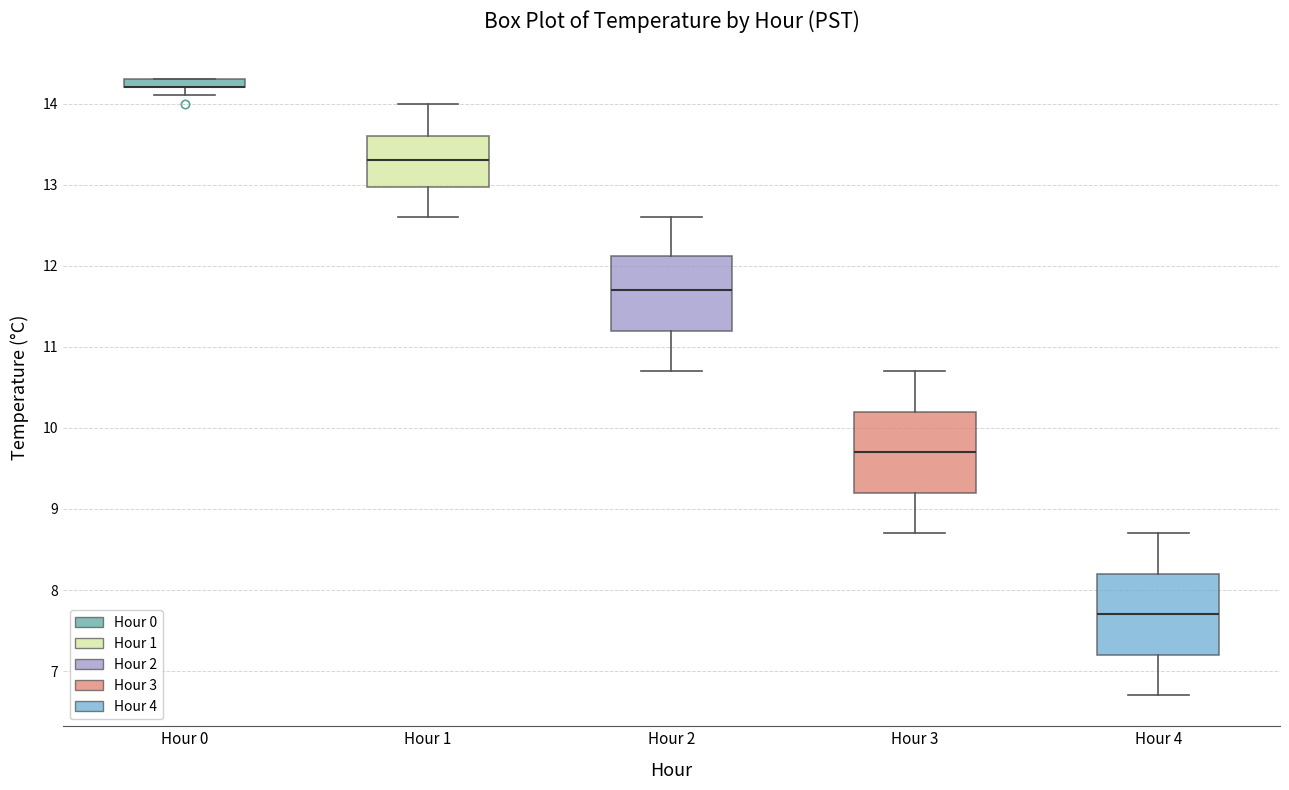

Where is the upper edge of the box for Hour 2 on the y-axis? The values are not printed on the chart, so give them approximately, as read against the axis.

12.1